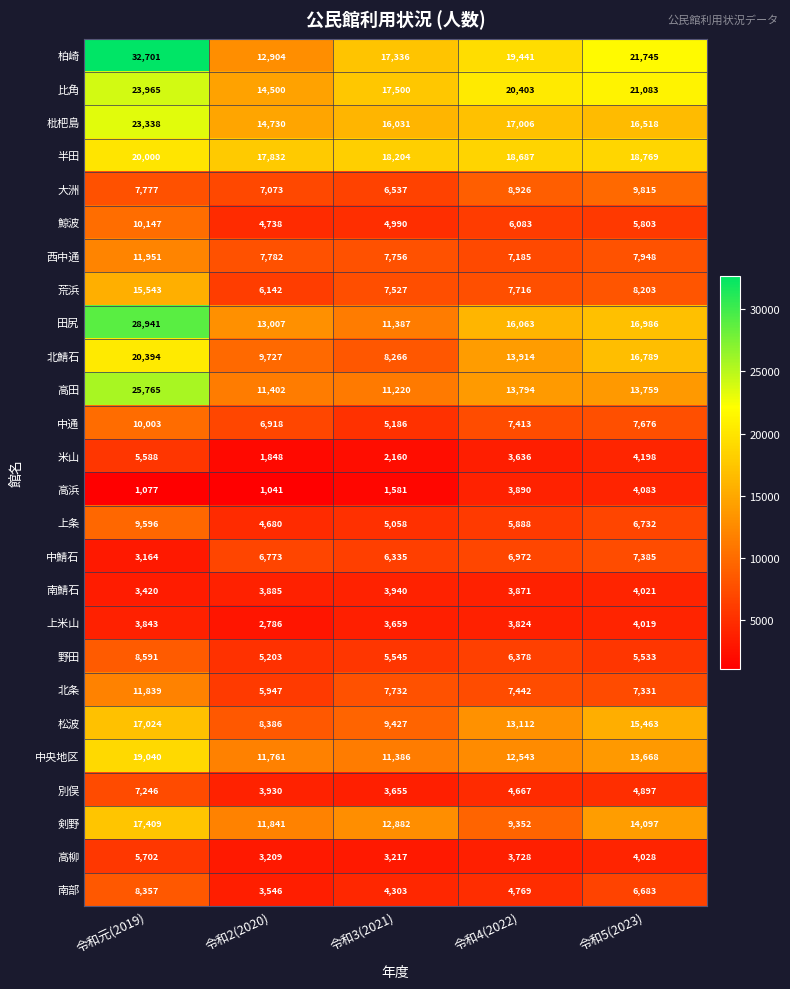

The 中鯖石 series shows 3164 at 令和元(2019). True or false?

True